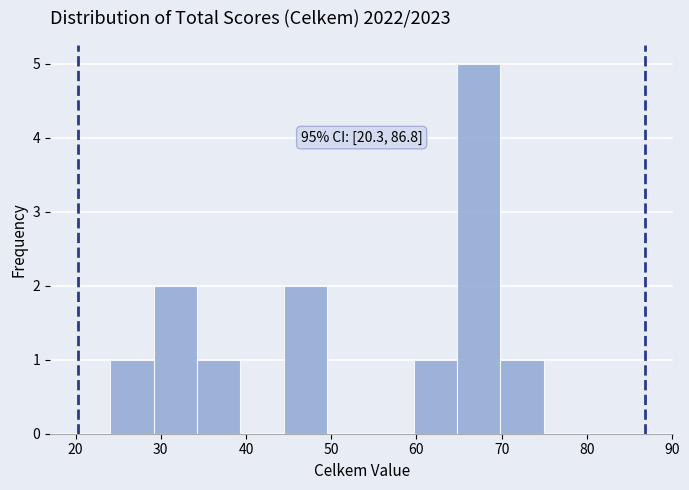

Over which range of the x-axis is the bar tallest?

65 to 70